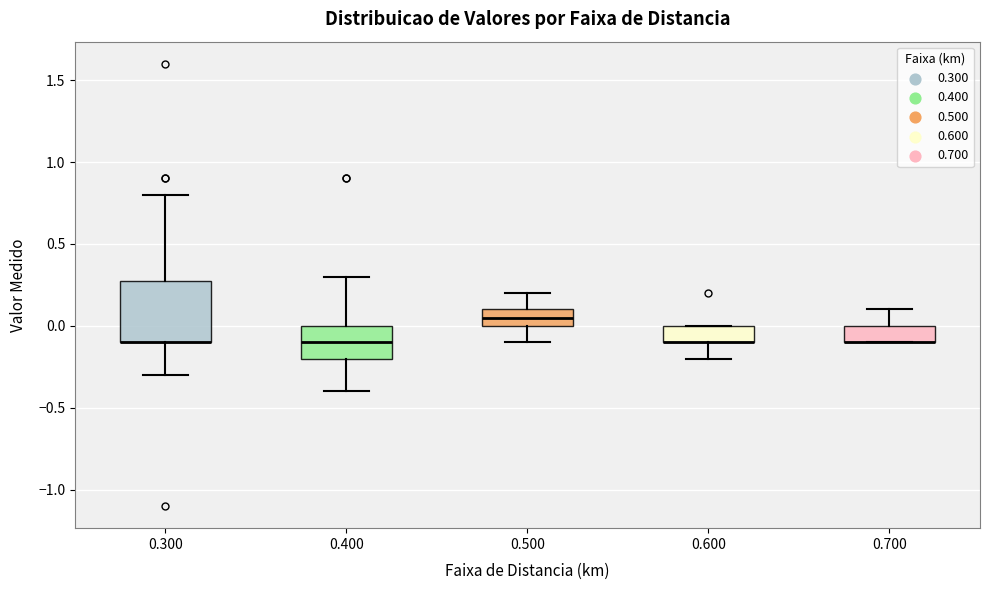

Reading left to right, transcribe this box plot: for each box, give where its median line is, the range the box spans, and where its two whiskers end, as read against the y-axis. The values are not printed on the chart, so give them approximately, as read against the axis.

0.300: median -0.10 (drawn on the box's lower edge), box -0.10 to 0.30, whiskers -0.30 to 0.80
0.400: median -0.10, box -0.20 to 0.00, whiskers -0.40 to 0.30
0.500: median 0.05, box 0.00 to 0.10, whiskers -0.10 to 0.20
0.600: median -0.10 (drawn on the box's lower edge), box -0.10 to 0.00, whiskers -0.20 to 0.00
0.700: median -0.10 (drawn on the box's lower edge), box -0.10 to 0.00, whiskers -0.10 to 0.10